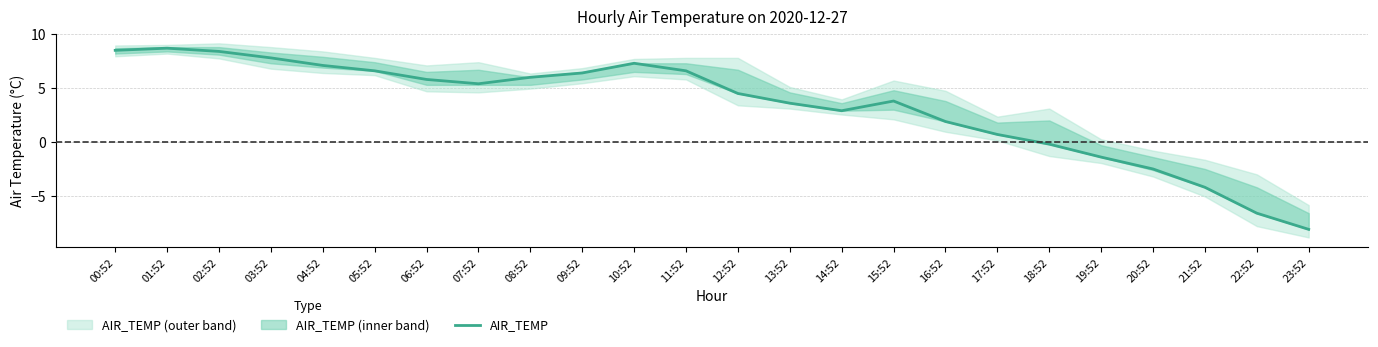

At which label is the value closest to 0?

18:52